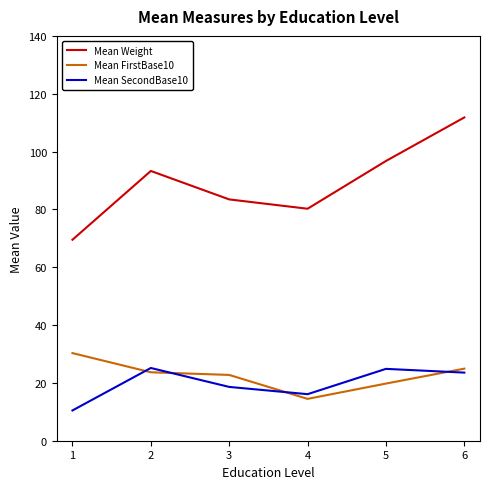

How many lines are shown in the chart?

3